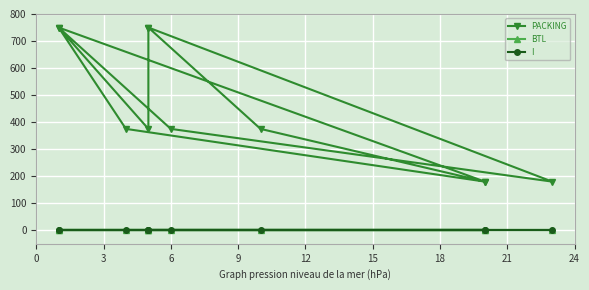

Which series has the largest range (max minus min)?

PACKING